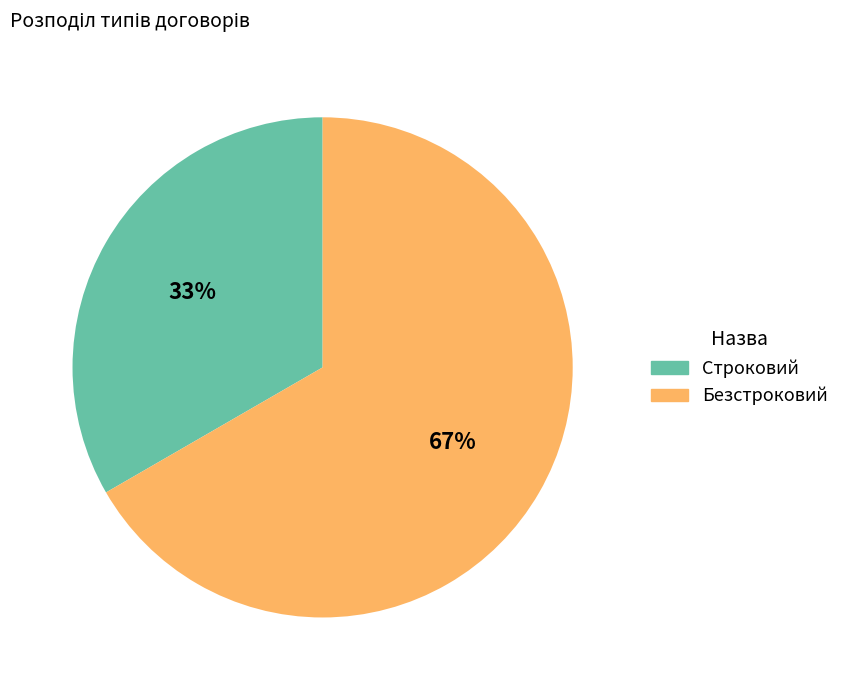

What percentage is the Строковий slice, to the nearest percent?

33%